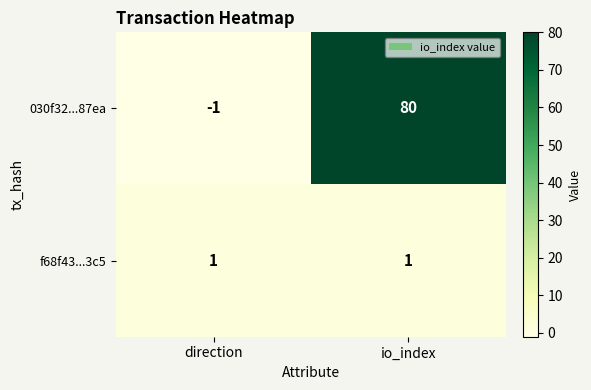

What is the difference between the highest and lowest values at direction?

2